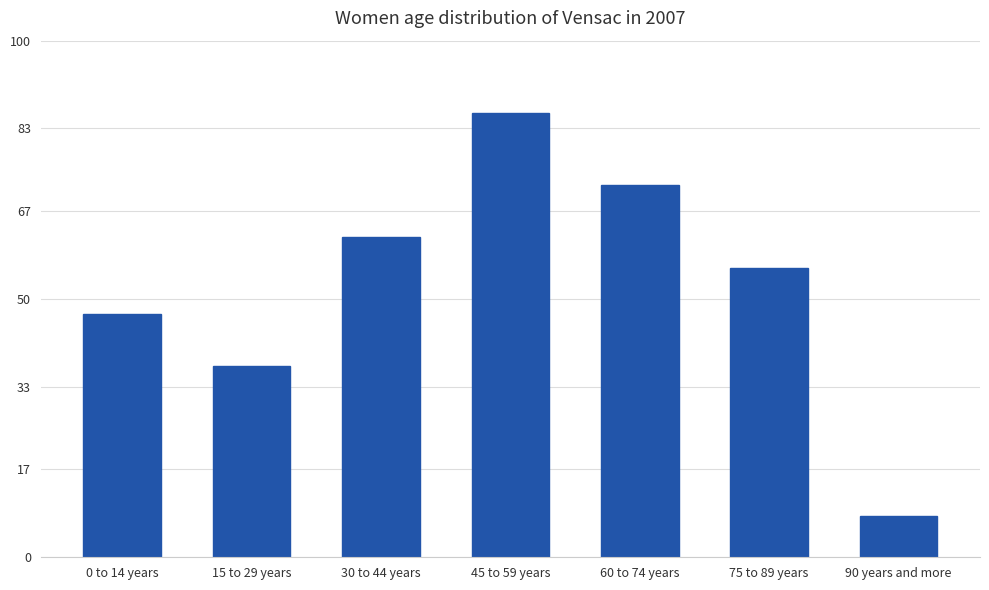

List the labels in order of value, largest first.

45 to 59 years, 60 to 74 years, 30 to 44 years, 75 to 89 years, 0 to 14 years, 15 to 29 years, 90 years and more